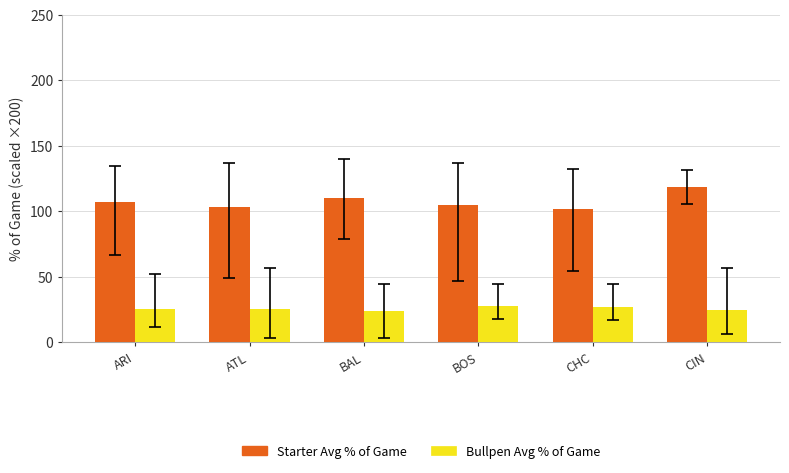

What value does the Bullpen Avg % of Game series have at ATL?

25.2